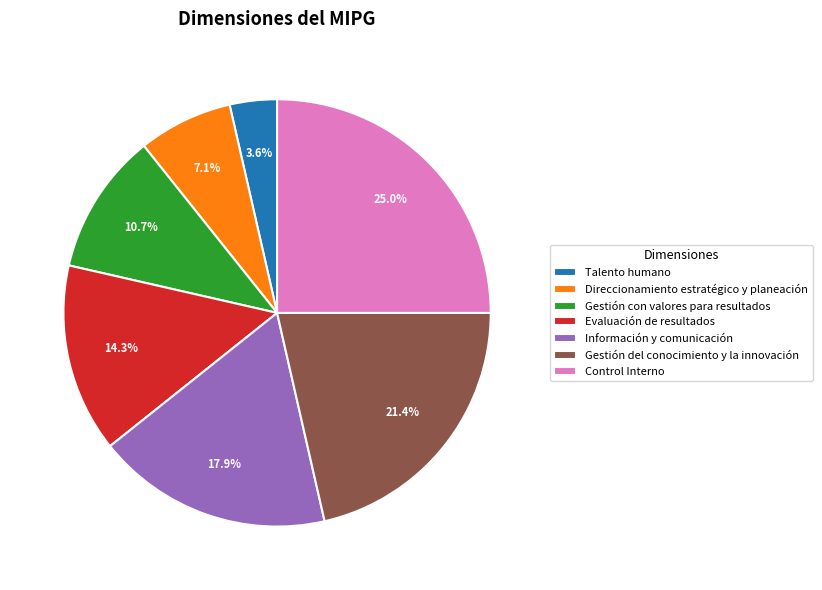

True or false: Evaluación de resultados accounts for 14% of the total.

True